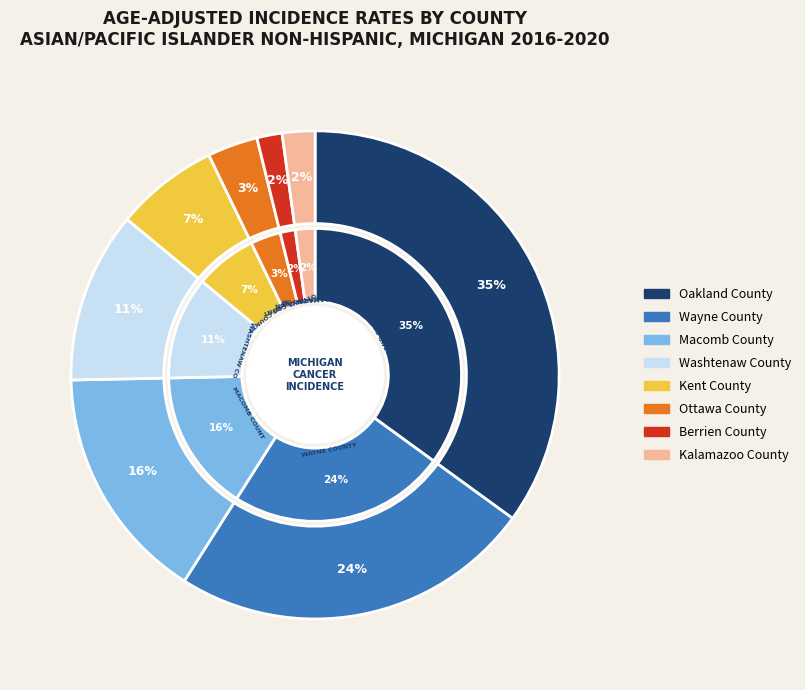

Which has a higher value, Oakland County or Ottawa County?

Oakland County